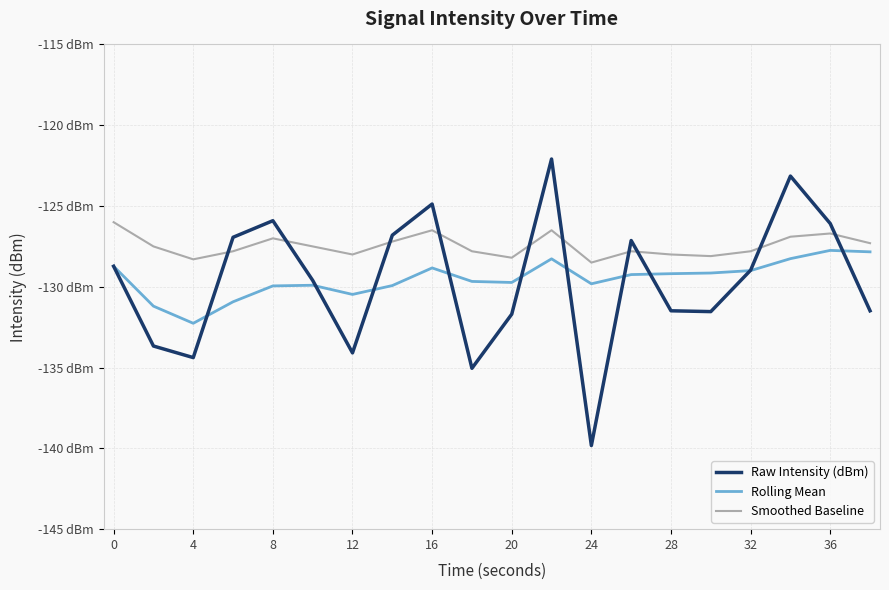

Does the chart have visible grid lines?

Yes